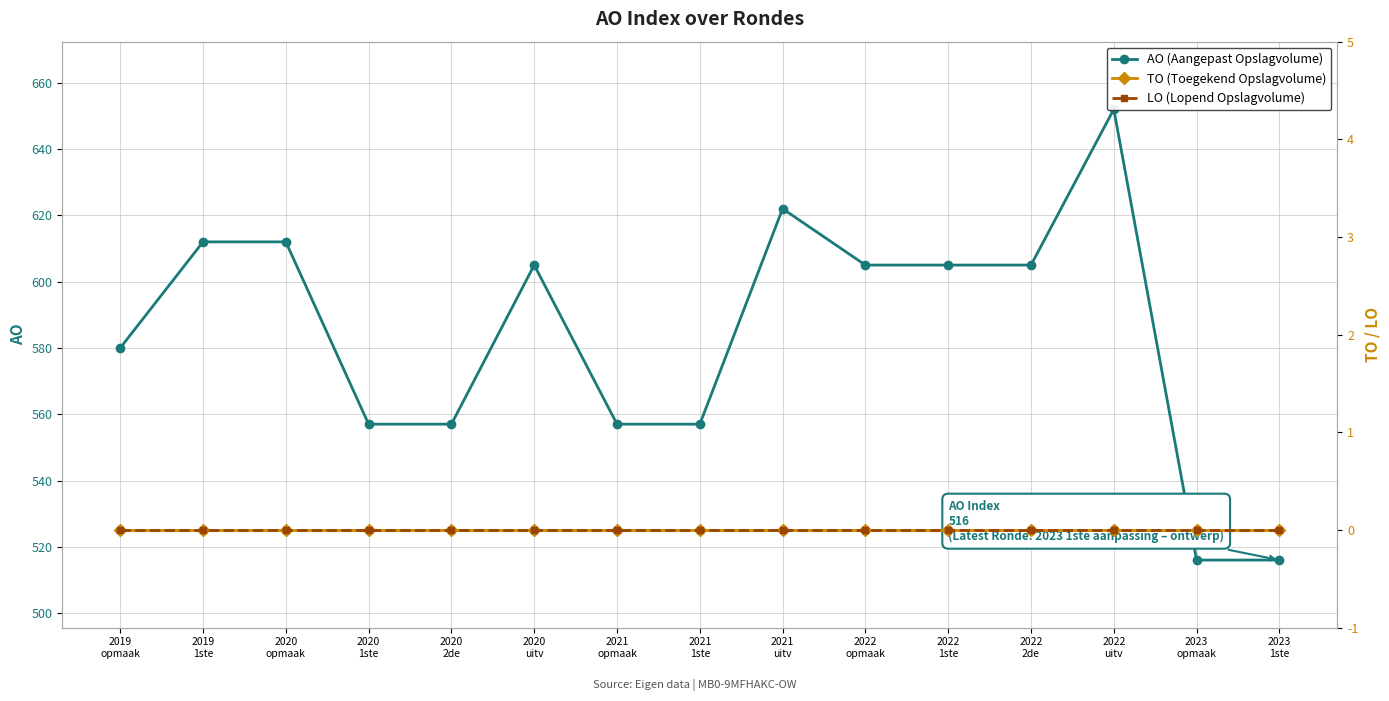

List the labels in order of LO (Lopend Opslagvolume) value, smallest first.

2019
opmaak, 2019
1ste, 2020
opmaak, 2020
1ste, 2020
2de, 2020
uitv, 2021
opmaak, 2021
1ste, 2021
uitv, 2022
opmaak, 2022
1ste, 2022
2de, 2022
uitv, 2023
opmaak, 2023
1ste